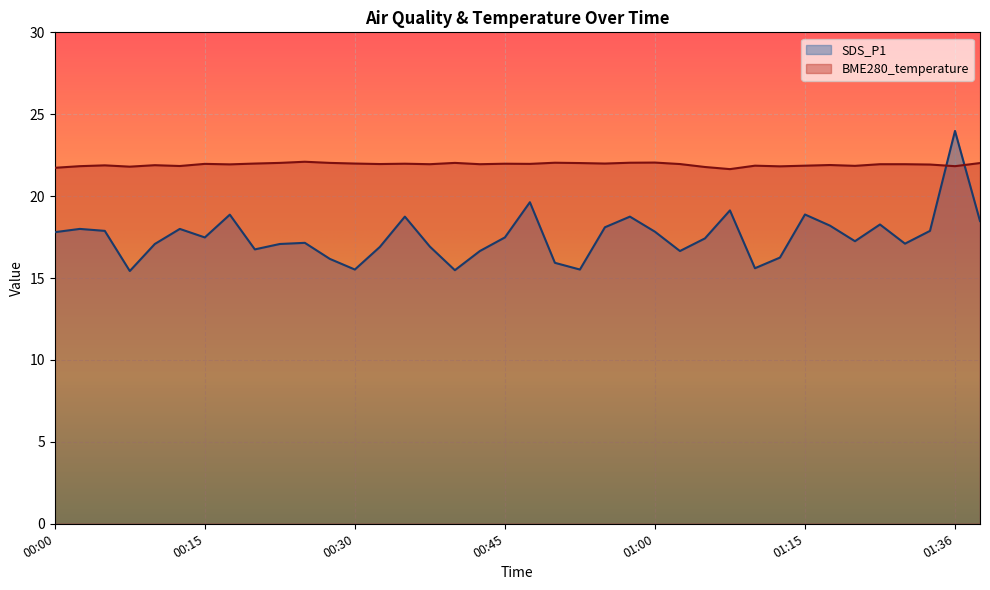

Reading left to right, transcribe all the data shown in this chart.

SDS_P1: 17.8	18.0	17.9	15.4	17.1	18.0	17.5	18.9	16.8	17.1	17.1	16.2	15.5	16.9	18.8	16.9	15.5	16.6	17.5	19.6	15.9	15.5	18.1	18.8	17.8	16.6	17.4	19.1	15.6	16.2	18.9	18.2	17.2	18.3	17.1	17.9	24.0	18.5
BME280_temperature: 21.7	21.8	21.9	21.8	21.9	21.8	22.0	21.9	22.0	22.0	22.1	22.0	22.0	22.0	22.0	21.9	22.0	21.9	22.0	22.0	22.0	22.0	22.0	22.0	22.1	22.0	21.8	21.6	21.9	21.8	21.9	21.9	21.9	21.9	21.9	21.9	21.8	22.0